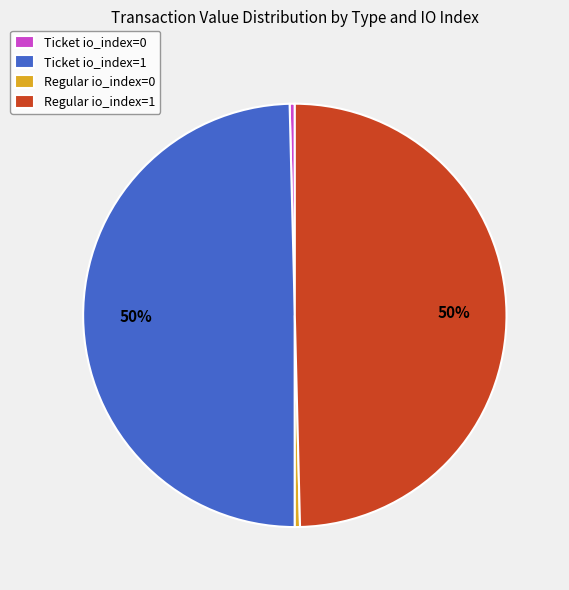

True or false: Ticket io_index=0 accounts for 10% of the total.

False